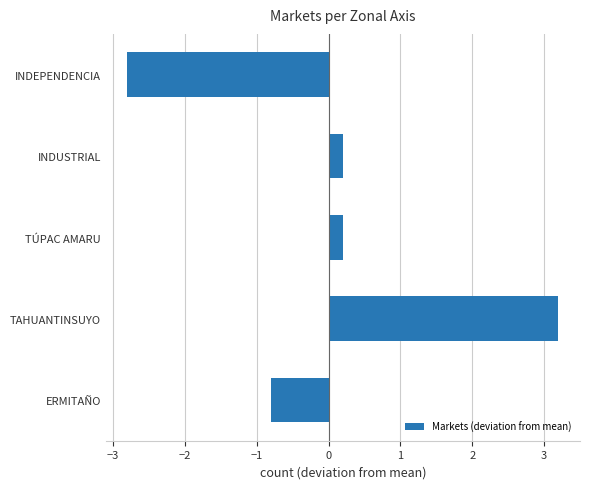

Is it true that the value at INDEPENDENCIA is -2.8?

True